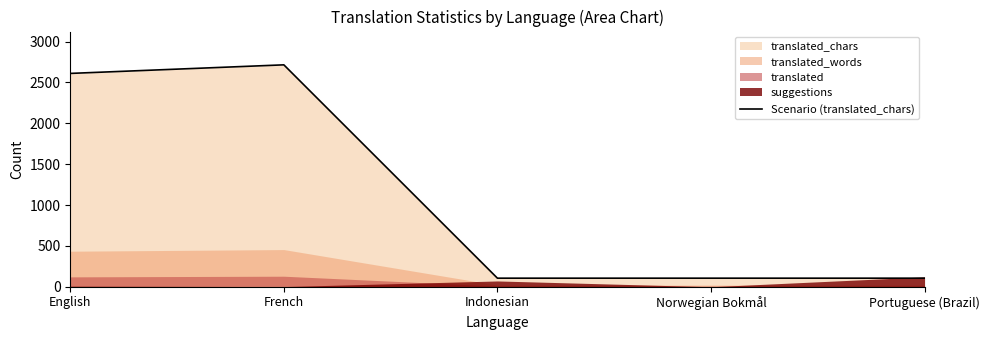

Which category has the highest value across all series?

French